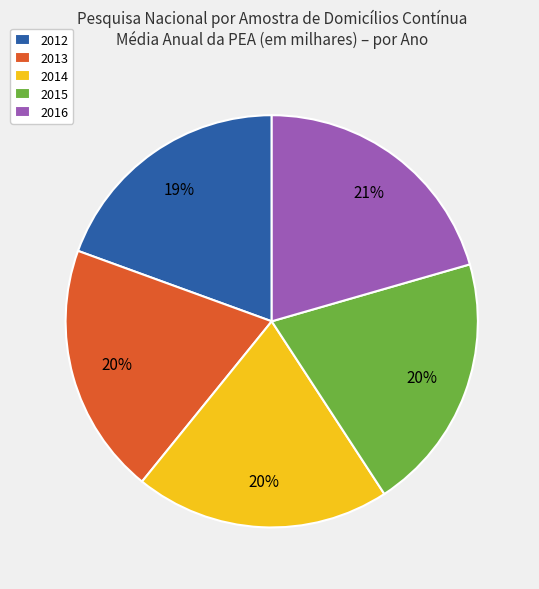

To the nearest percent, what is the average slice percentage?

20%